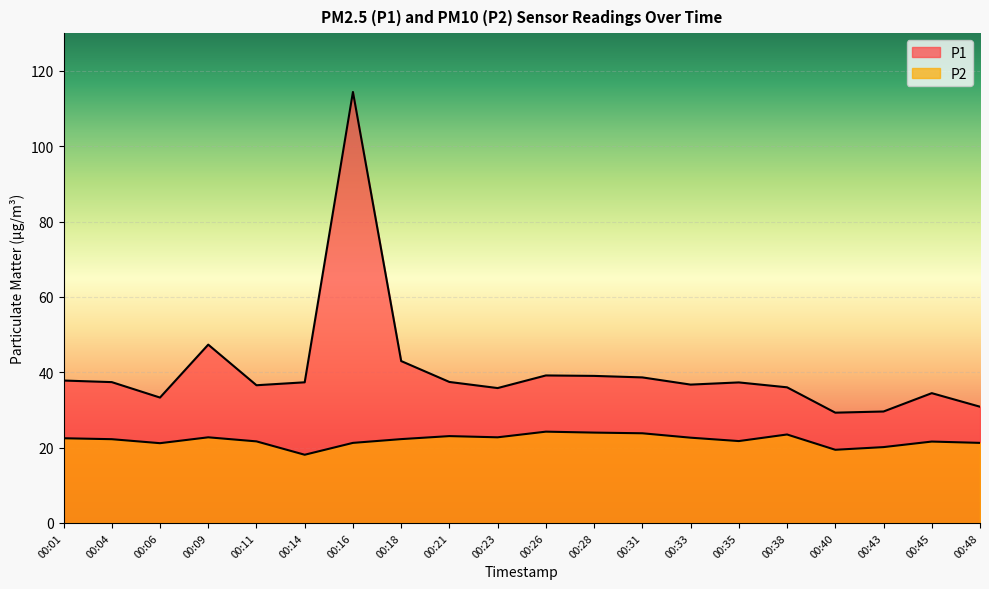

Where is the first local minimum for P2?

00:06